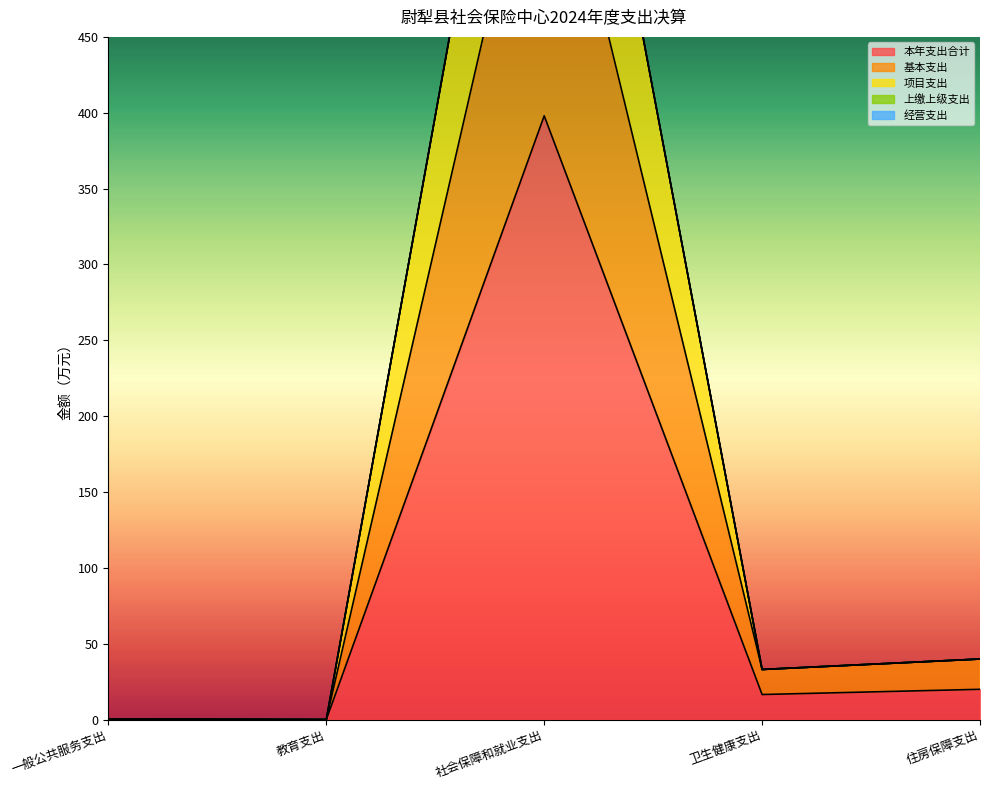

At which category is the sum across all series the highest?

社会保障和就业支出